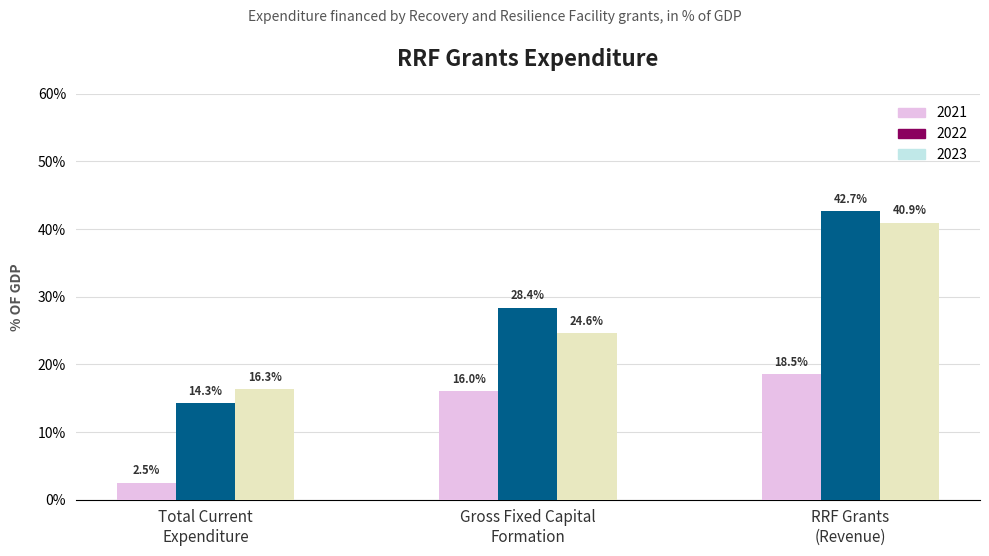

Are the bars grouped side by side (vs. stacked)?

Yes